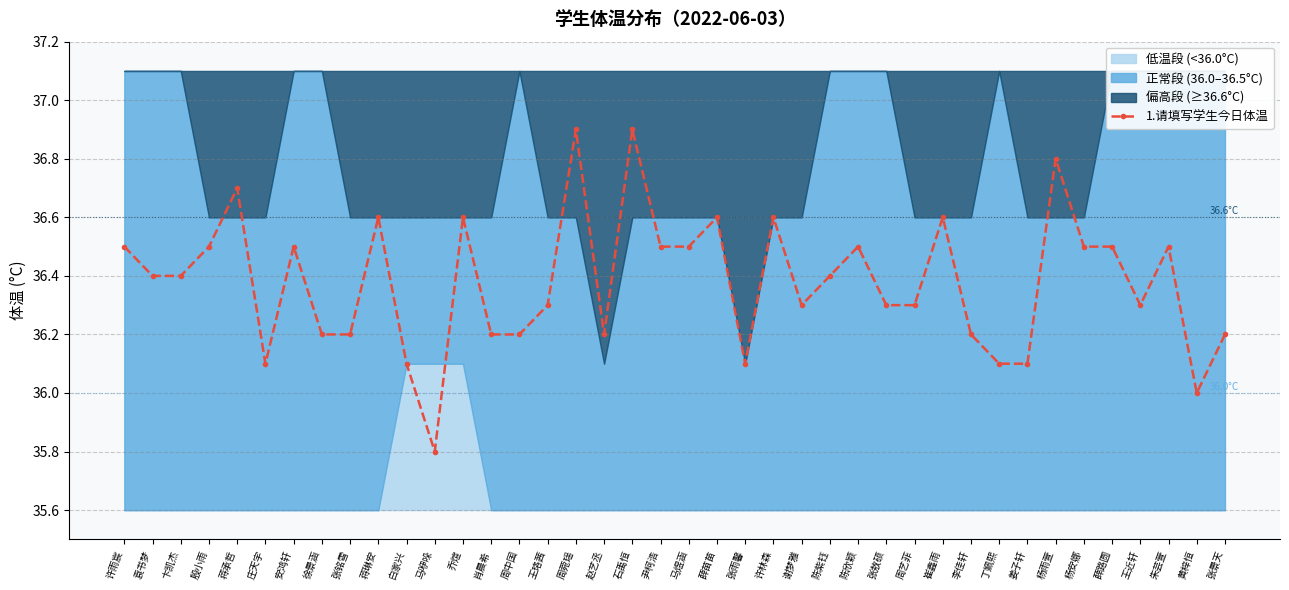

The chart shows a value of 9.8 at 殷小雨. True or false?

False